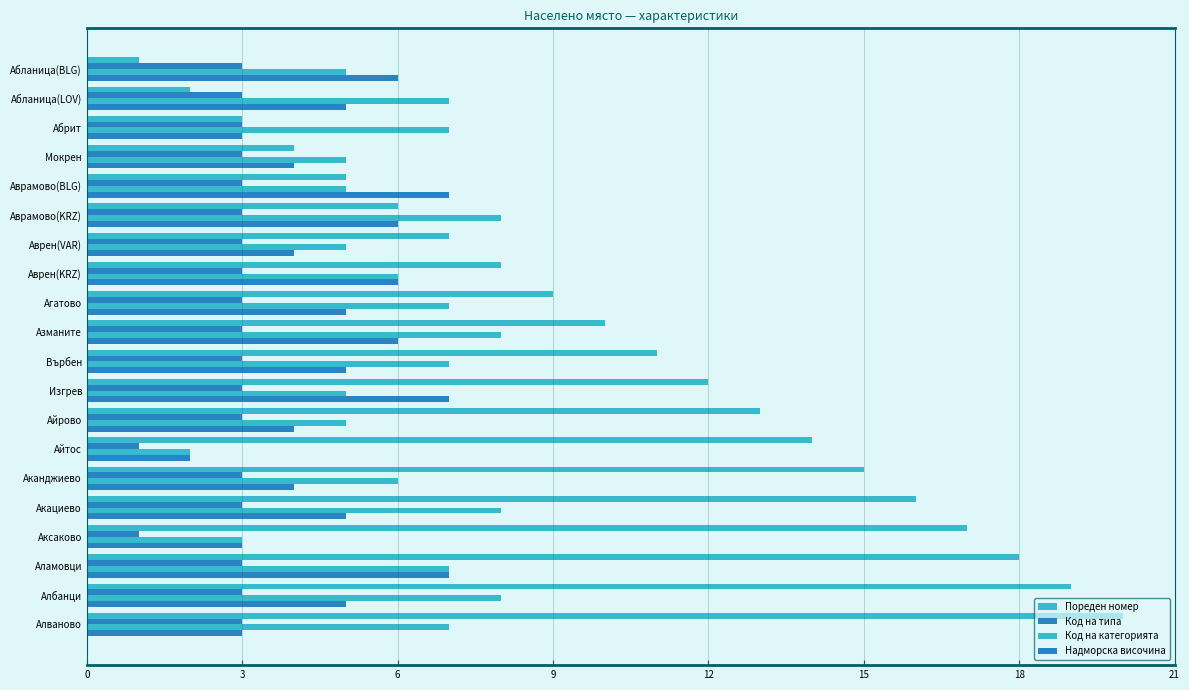

Reading right to left, what are all the values shown in this chart?

Пореден номер: 20	19	18	17	16	15	14	13	12	11	10	9	8	7	6	5	4	3	2	1
Код на типа: 3	3	3	1	3	3	1	3	3	3	3	3	3	3	3	3	3	3	3	3
Код на категорията: 7	8	7	3	8	6	2	5	5	7	8	7	6	5	8	5	5	7	7	5
Надморска височина: 3	5	7	3	5	4	2	4	7	5	6	5	6	4	6	7	4	3	5	6